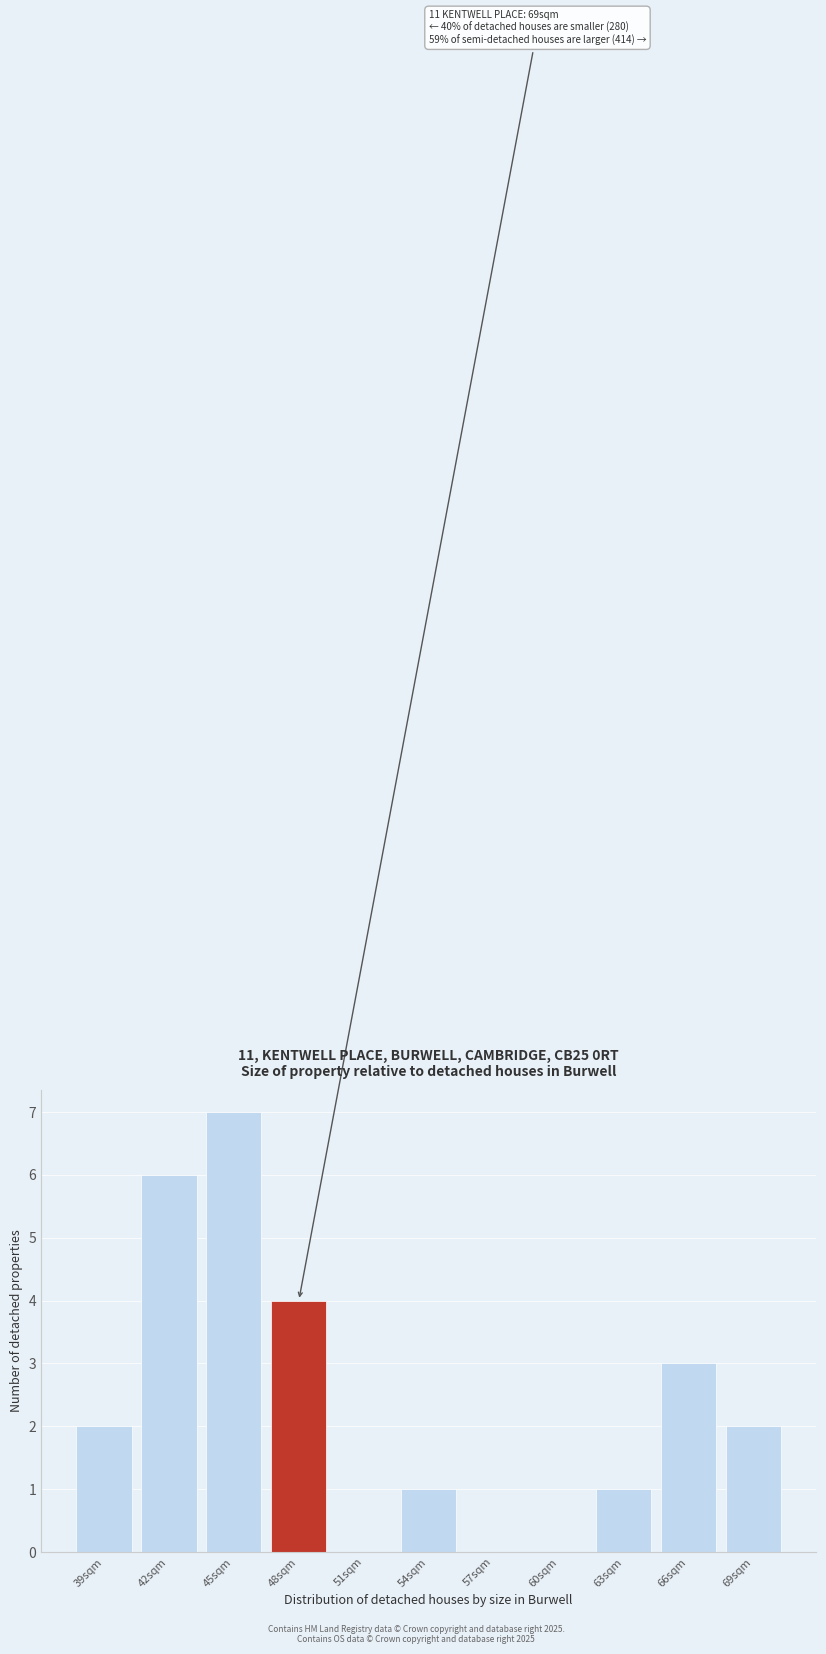

Reading left to right, what are all the values shown in this chart?

39sqm=2	42sqm=6	45sqm=7	48sqm=4	51sqm=0	54sqm=1	57sqm=0	60sqm=0	63sqm=1	66sqm=3	69sqm=2